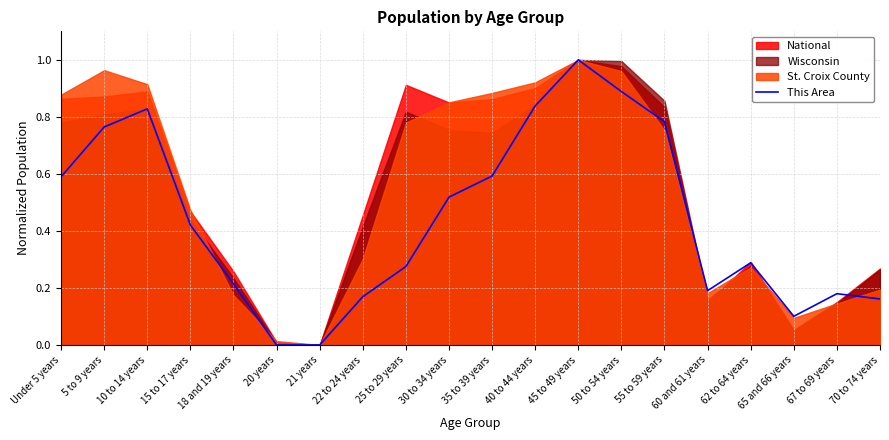

Rank the categories by value from highest to lowest.

45 to 49 years, 50 to 54 years, 40 to 44 years, 10 to 14 years, 55 to 59 years, 5 to 9 years, 35 to 39 years, Under 5 years, 30 to 34 years, 15 to 17 years, 62 to 64 years, 25 to 29 years, 18 and 19 years, 60 and 61 years, 67 to 69 years, 22 to 24 years, 70 to 74 years, 65 and 66 years, 20 years, 21 years